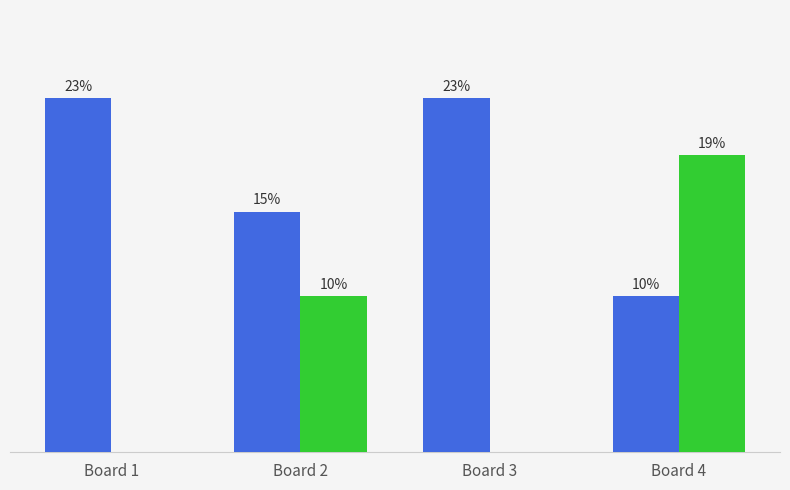

Does the chart contain stacked bars?

No